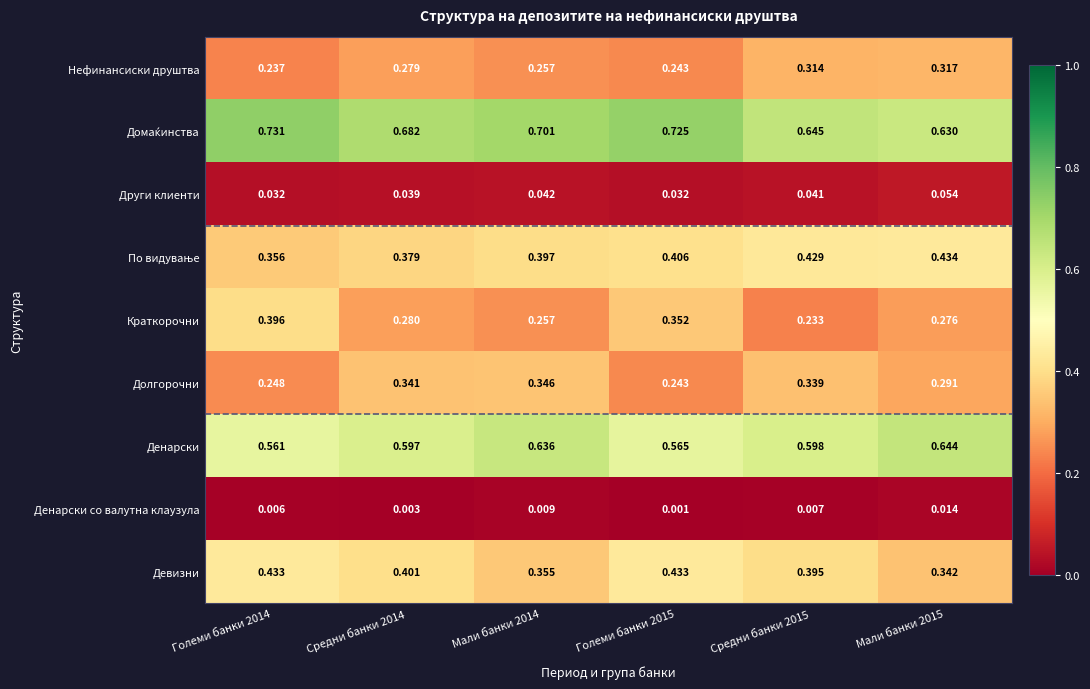

Which series has the widest spread of values?

Краткорочни